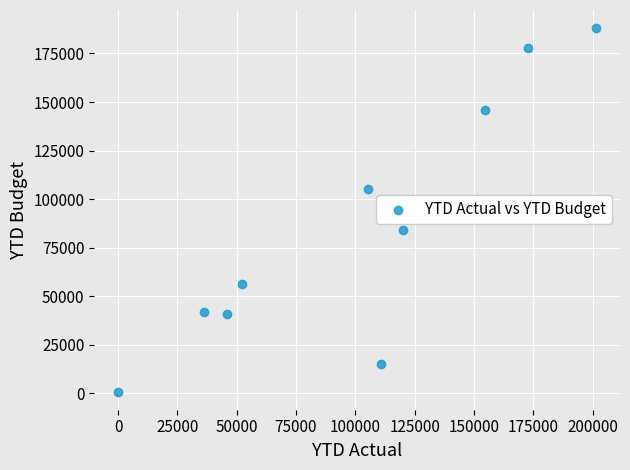

What is the range of X values (max minus min)?

201438